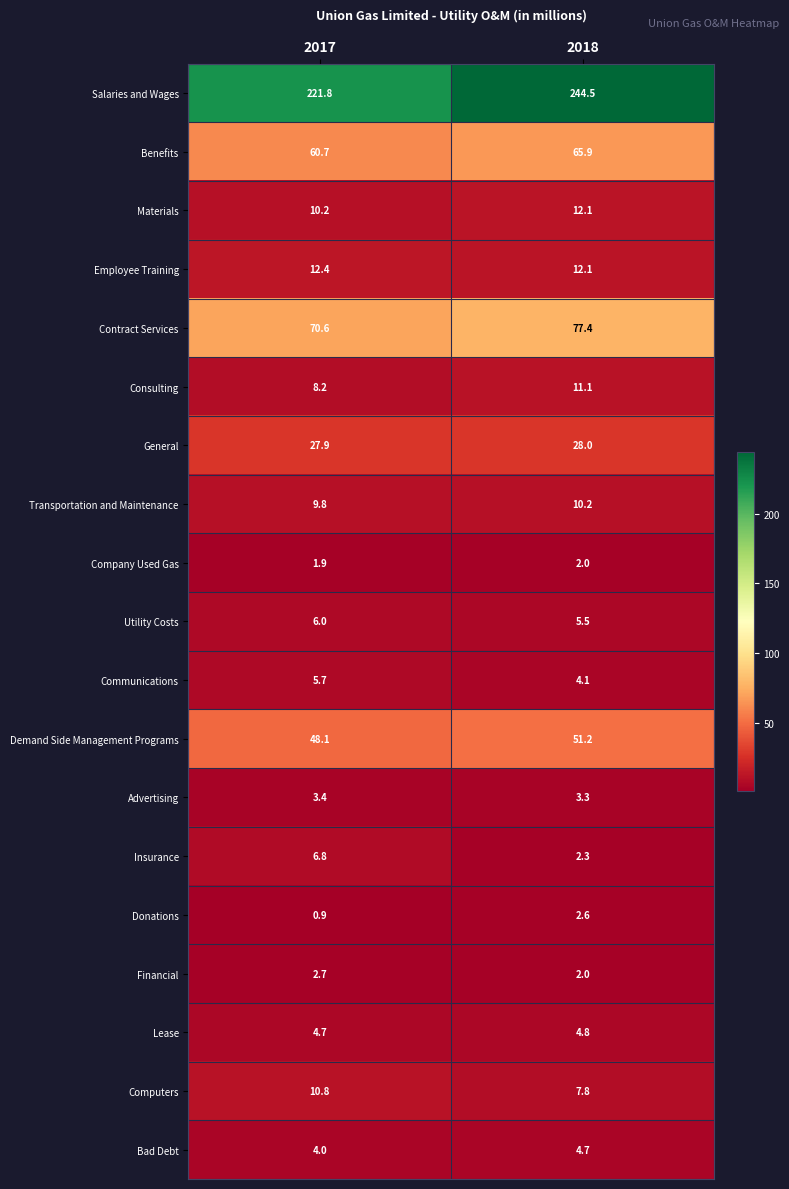

What is the lowest value of the Employee Training series?

12.1